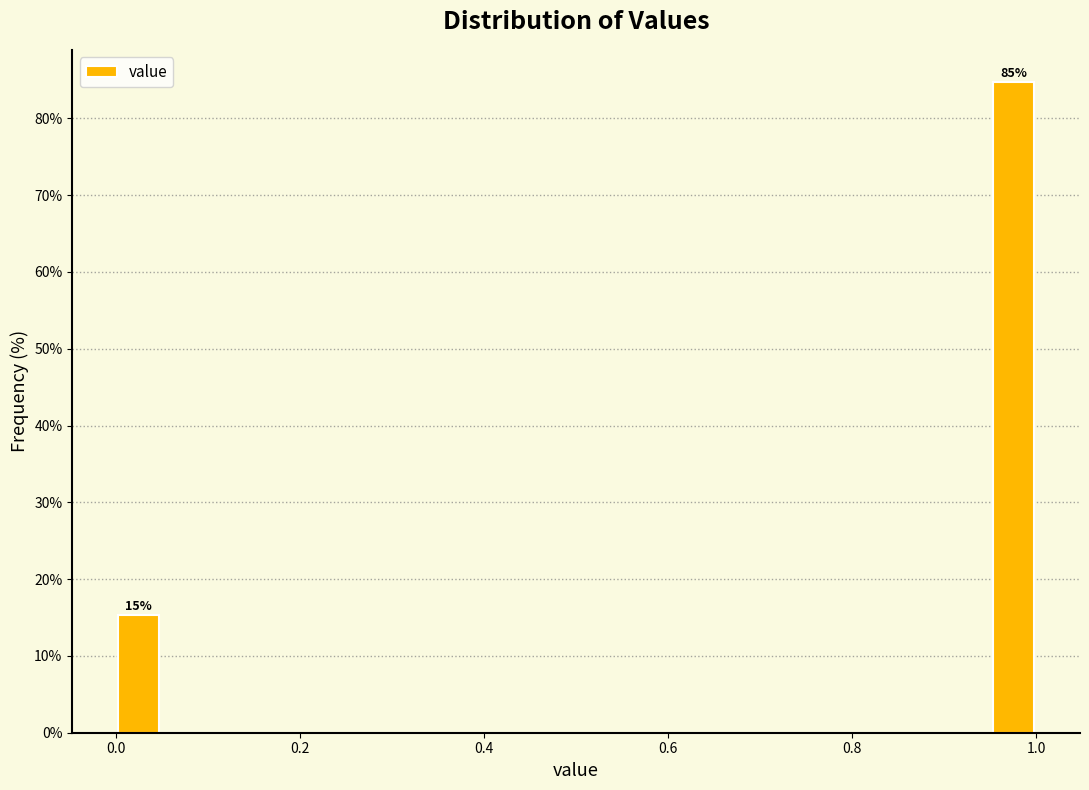

Around what value on the x-axis is the tallest bar? Give the approximate position of its centre, as read against the axis.

0.98